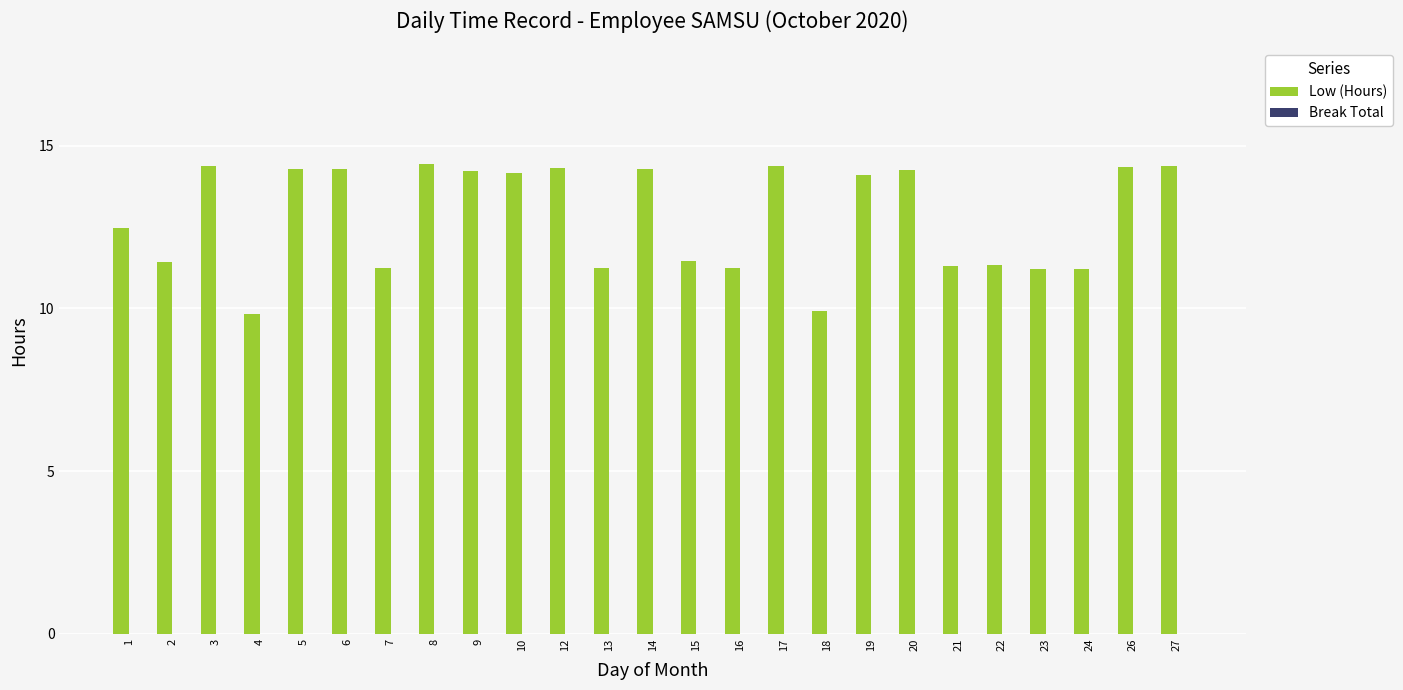

What is the sum of the values at 17 and 22?

25.7